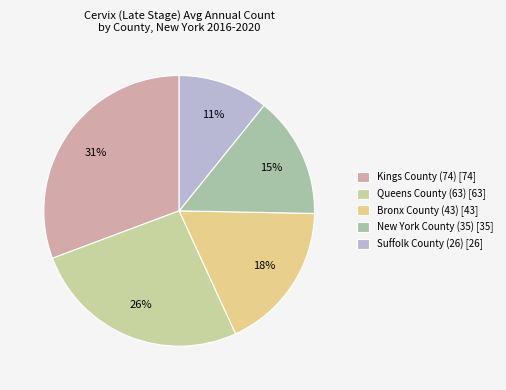

How many slices are in this pie chart?

5